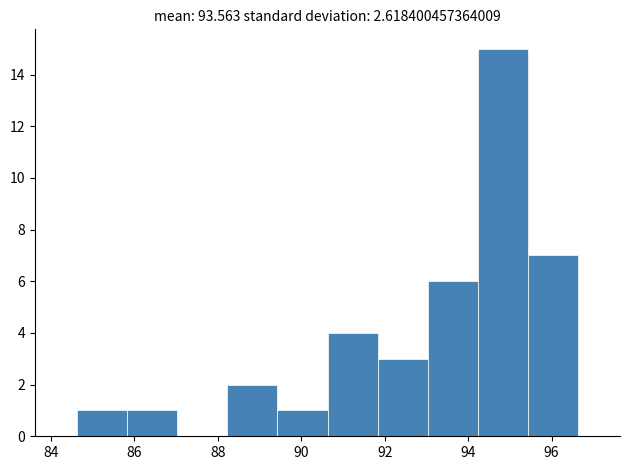

Reading left to right, list every bar in this chart as the range it spans on the x-axis followed by its height. Neither the bar edges nor the heights are printed on the chart, so give them approximately, as read against the axes.

84.6 to 85.8: 1
85.8 to 87.0: 1
87.0 to 88.2: 0
88.2 to 89.4: 2
89.4 to 90.6: 1
90.6 to 91.8: 4
91.8 to 93.0: 3
93.0 to 94.2: 6
94.2 to 95.4: 15
95.4 to 96.6: 7